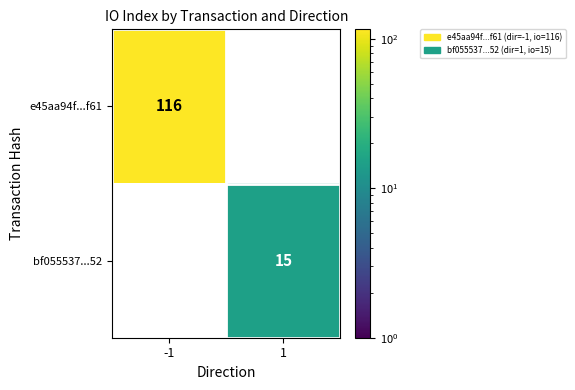

Which series changed the most between -1 and 1?

e45aa94f...f61